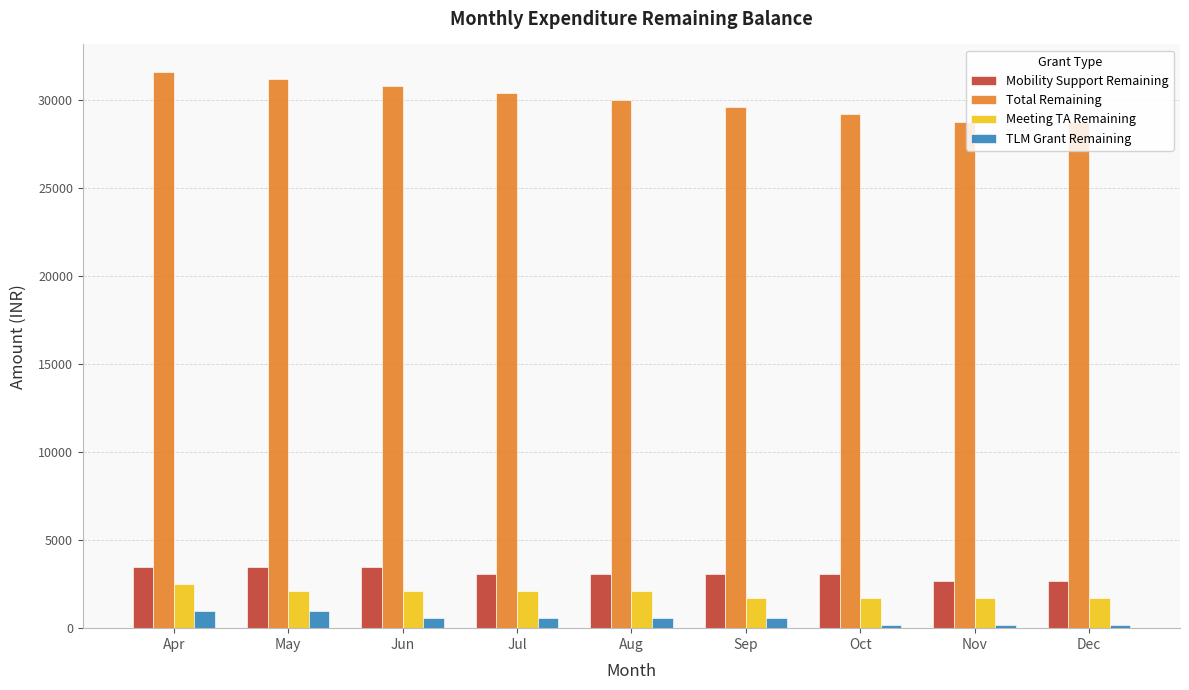

What is the difference between the Total Remaining values at Jul and Aug?

400